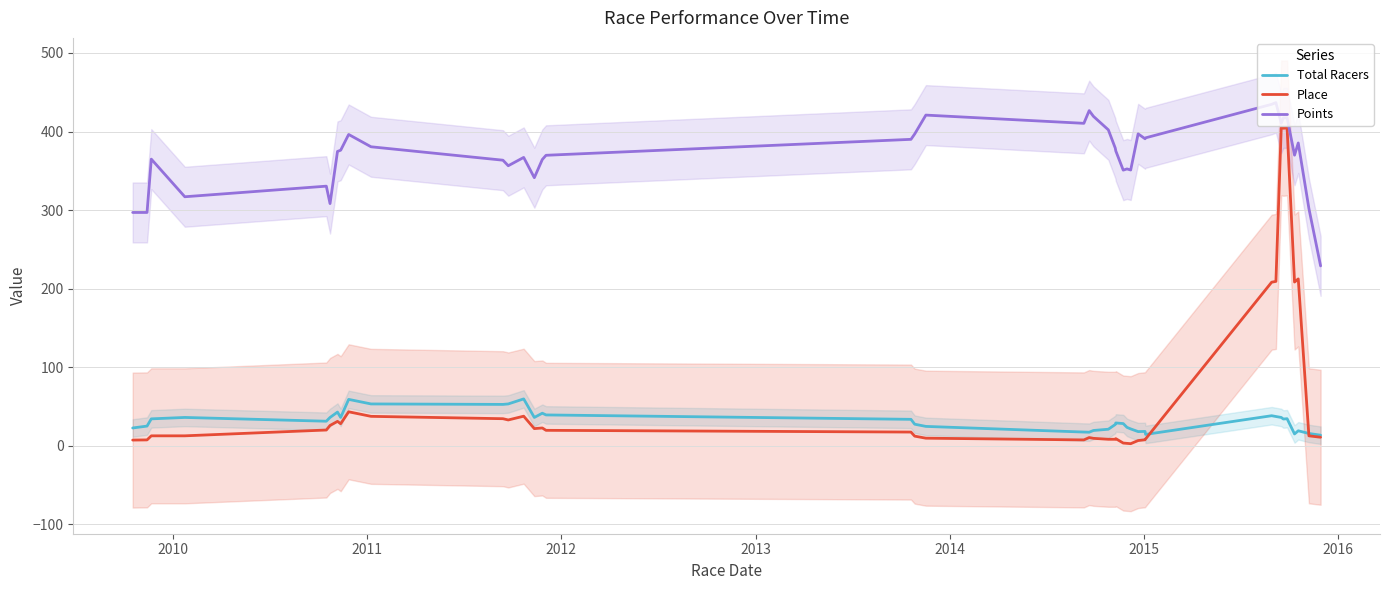

What is the average value of the Place series?

64.8